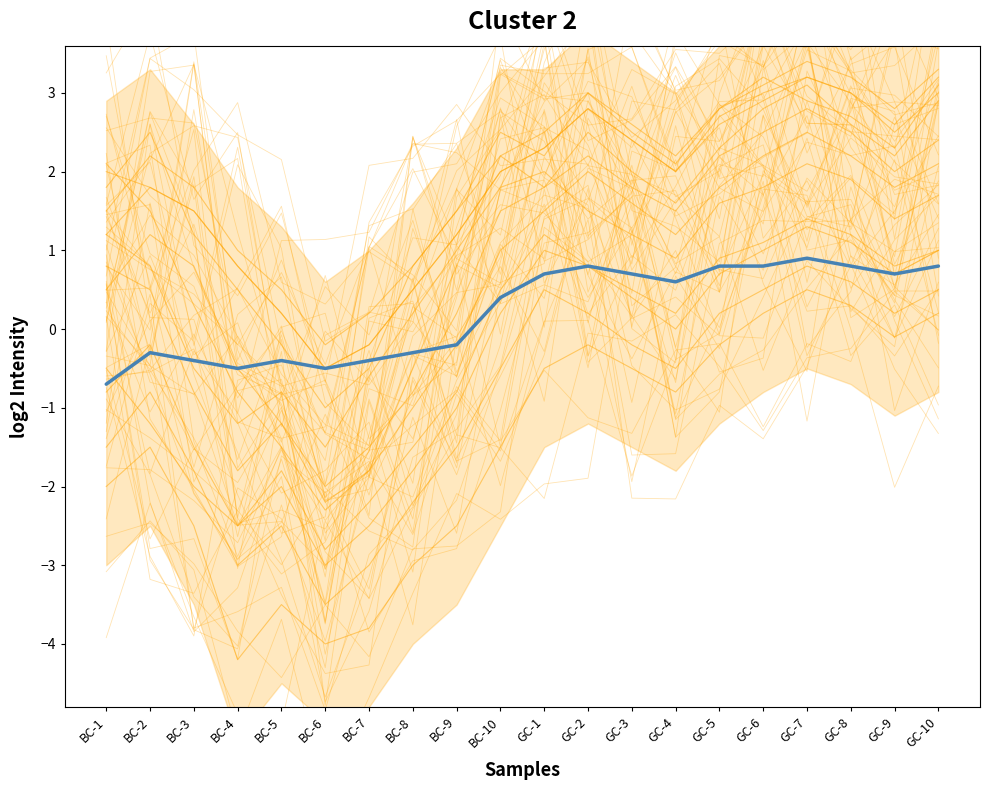

What is the difference between the highest and lowest values at GC-4?

0.3